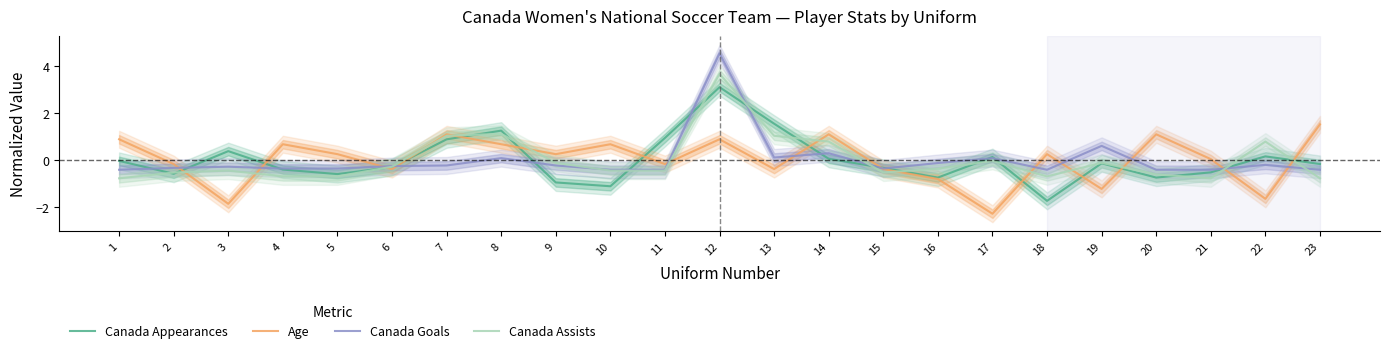

Between which two adjacent categories do Canada Appearances and Canada Assists first intersect?

1 and 2